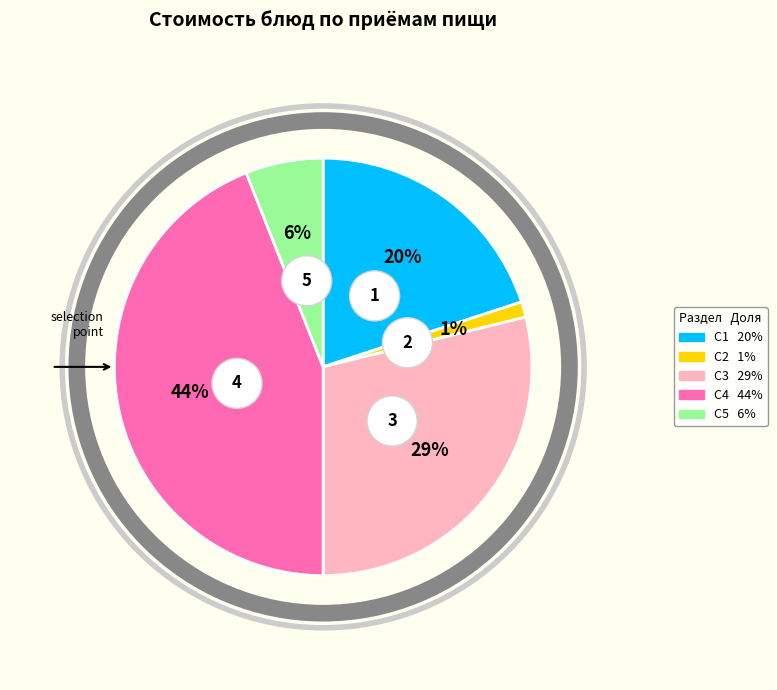

Is there any slice that represents more than half of the pie?

No